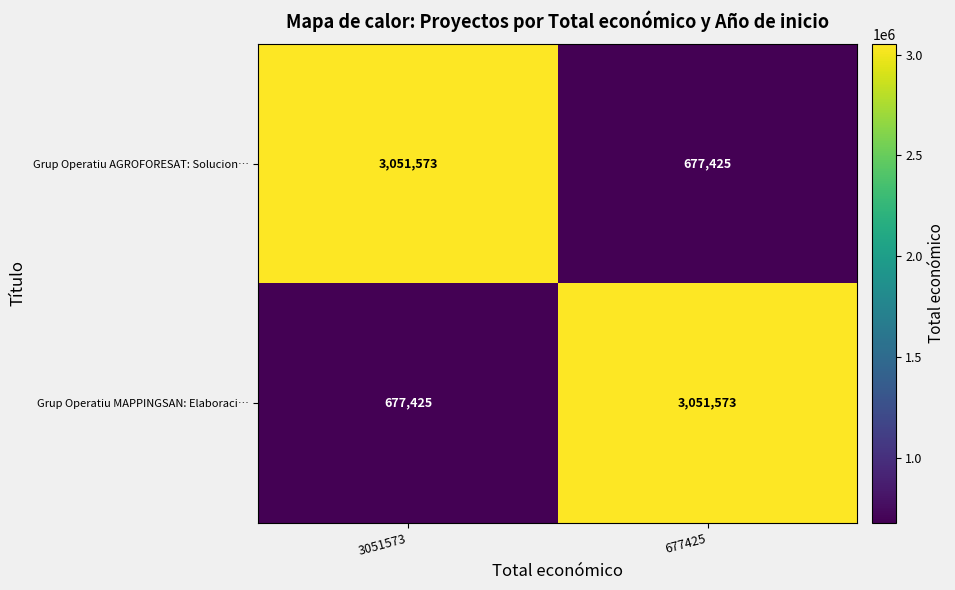

At which label is Grup Operatiu MAPPINGSAN: Elaboraci… closest to 1864499?

3051573